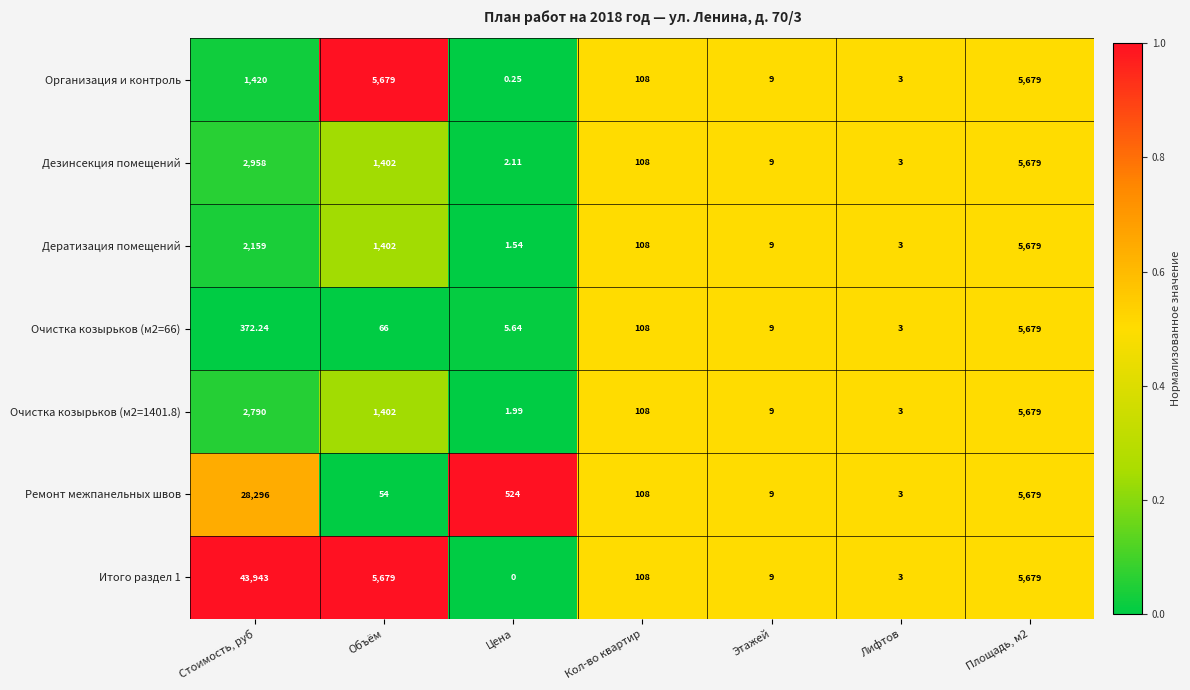

At which category is the sum across all series the highest?

Стоимость, руб